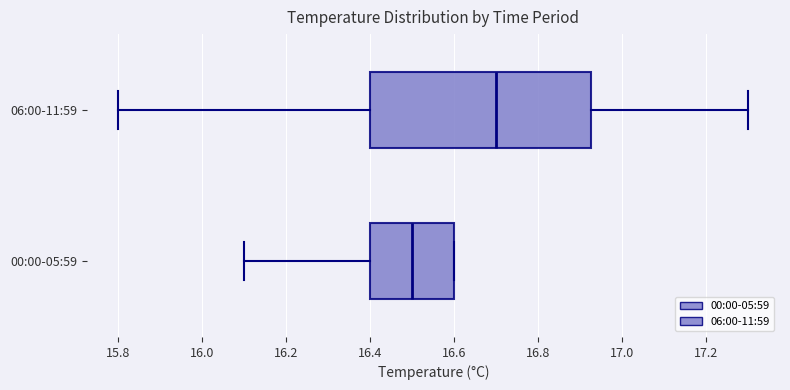

Where does the median line of the box for 00:00-05:59 sit on the x-axis? The values are not printed on the chart, so give them approximately, as read against the axis.

16.50